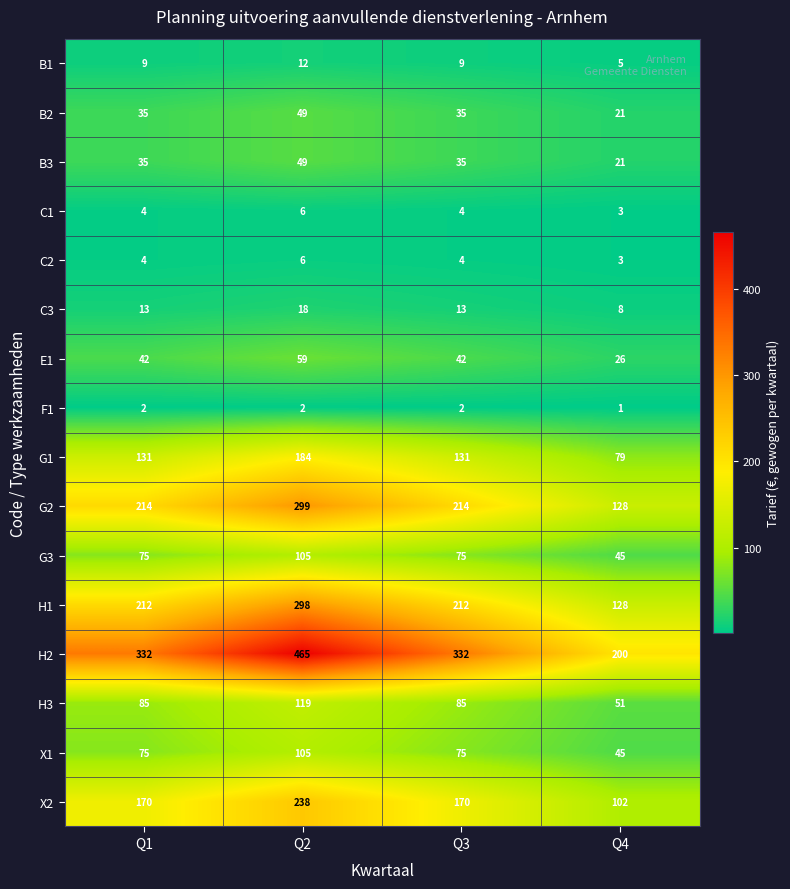

Which series has the widest spread of values?

H2